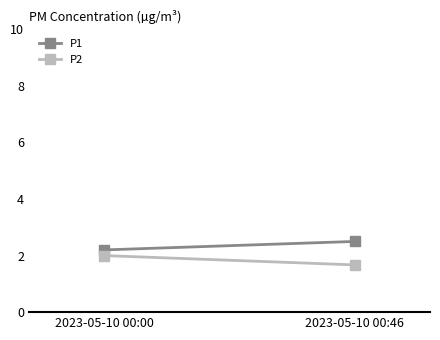

At which label is P1 closest to 2?

2023-05-10 00:00